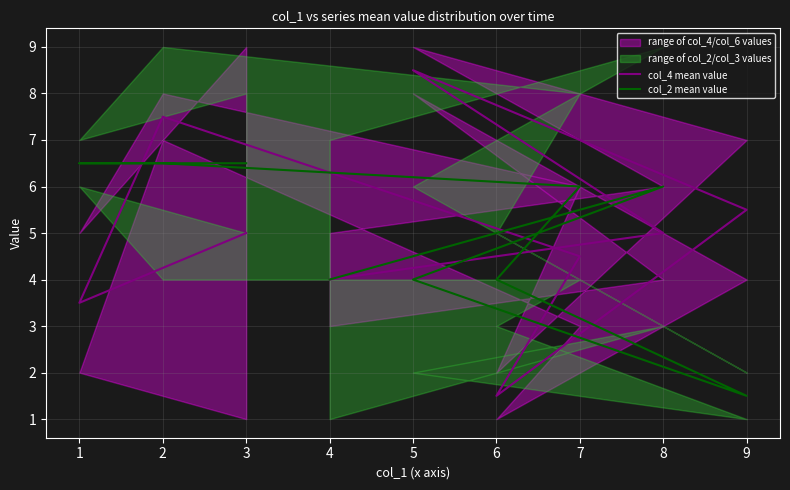

How many lines are shown in the chart?

2